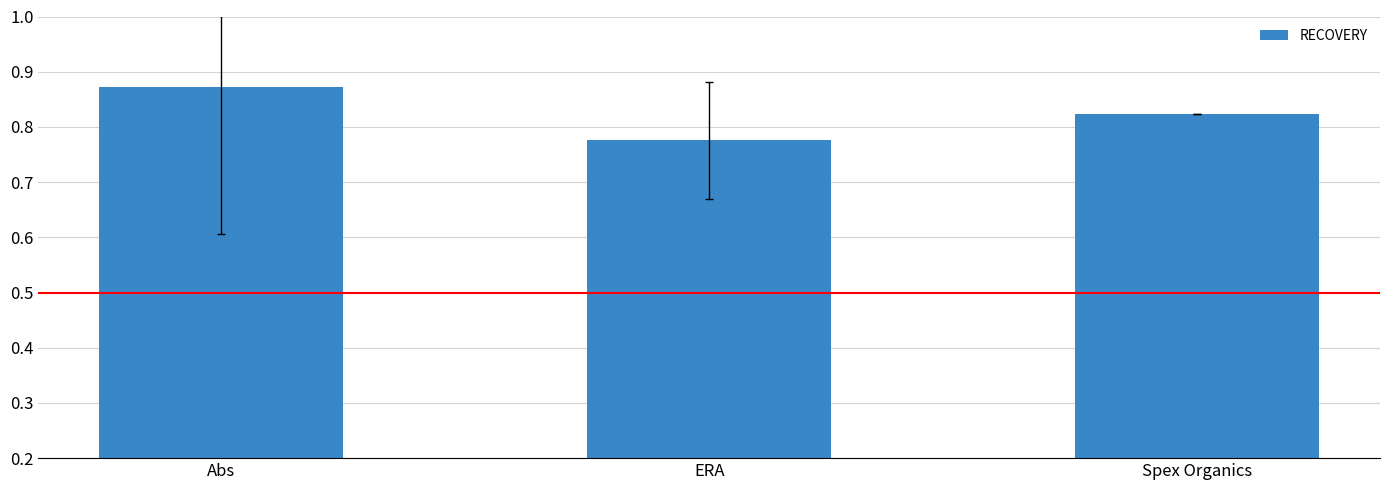

True or false: the data shows 0.5 at Abs.

False